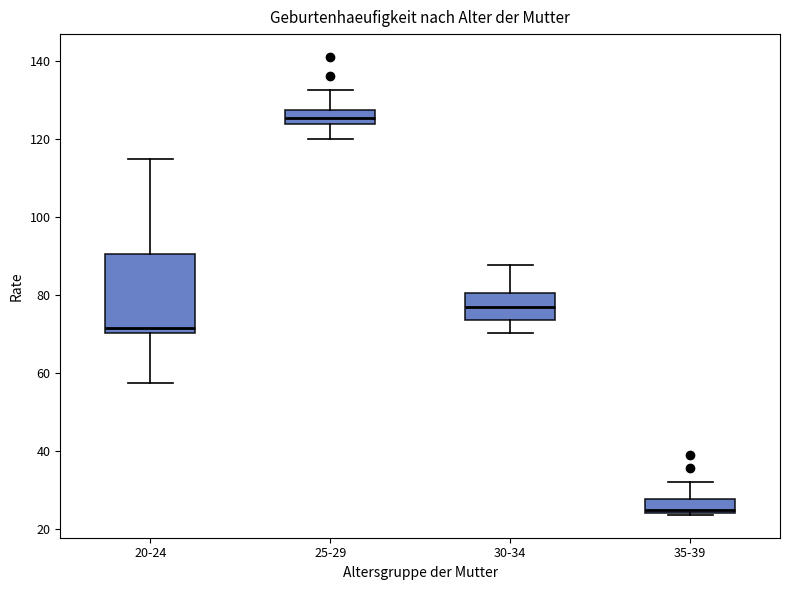

Comparing the boxes themselves (not the whiskers), which one is the tallest?

20-24